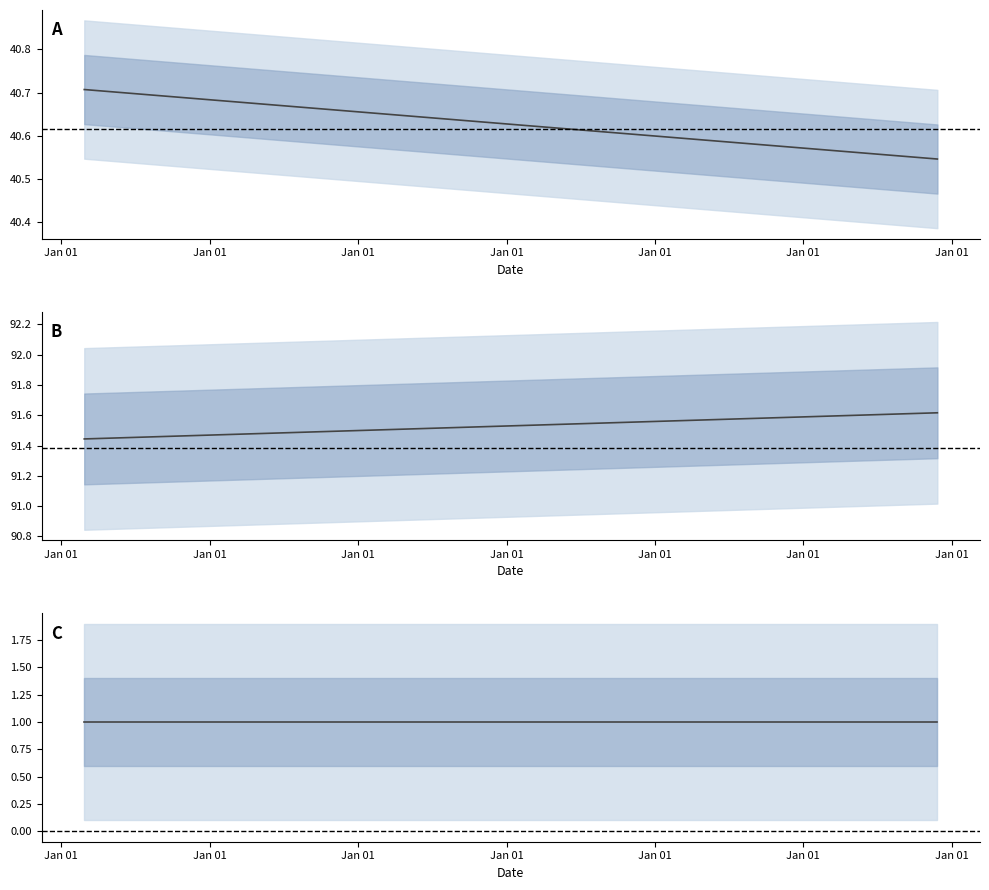

What is the total value across all series at Jan 01?

133.2